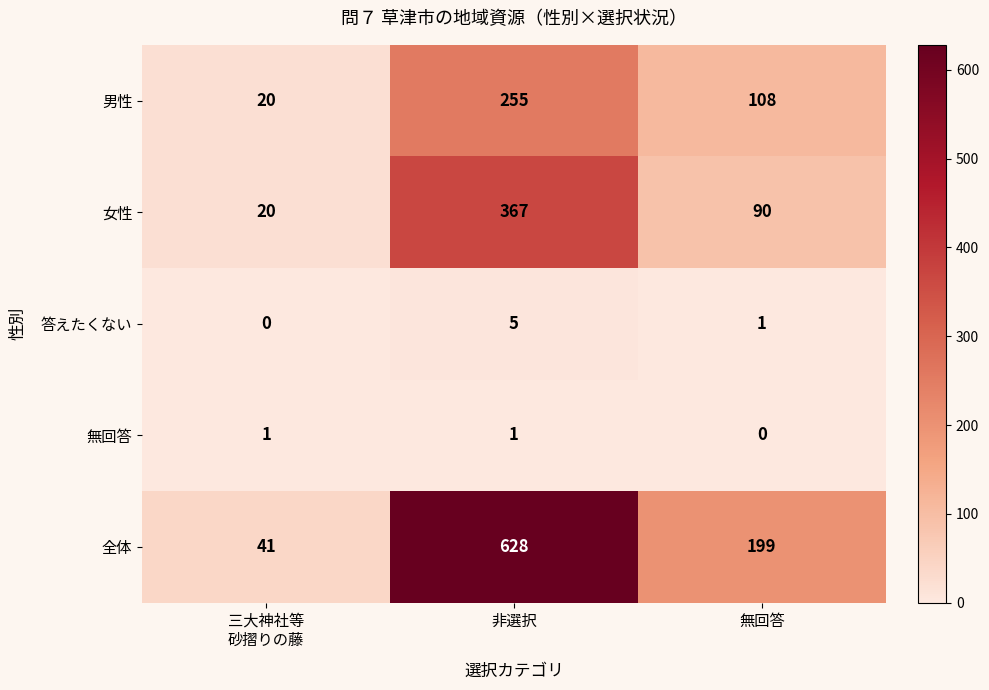

True or false: 無回答 has a value of 1 at 非選択.

True